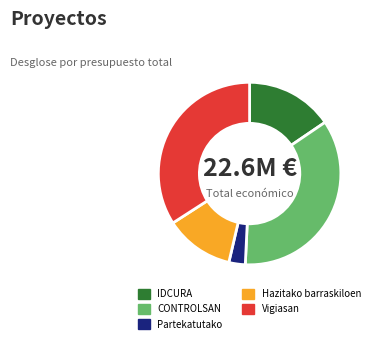

Is there any slice that represents more than half of the pie?

No